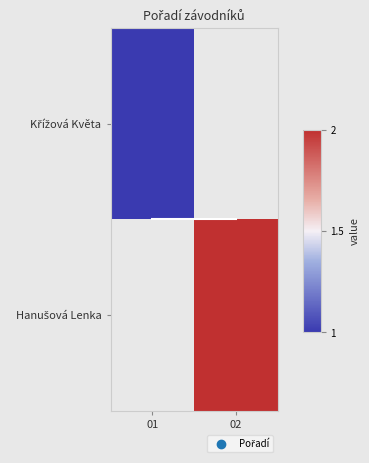

Which category has the highest value across all series?

02